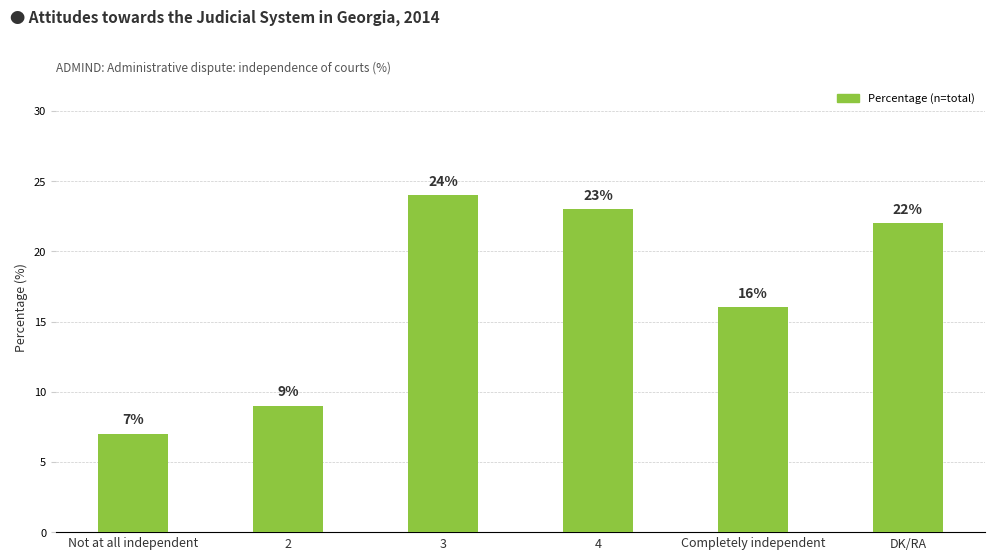

Rank the categories by value from highest to lowest.

3, 4, DK/RA, Completely independent, 2, Not at all independent